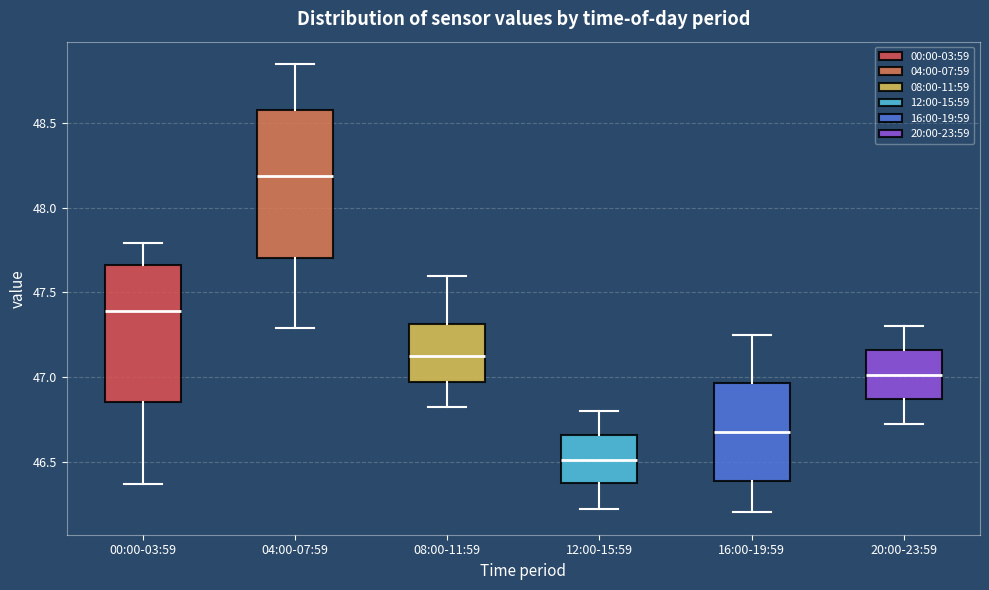

Which box is the tallest, from its lower edge to its upper edge?

04:00-07:59